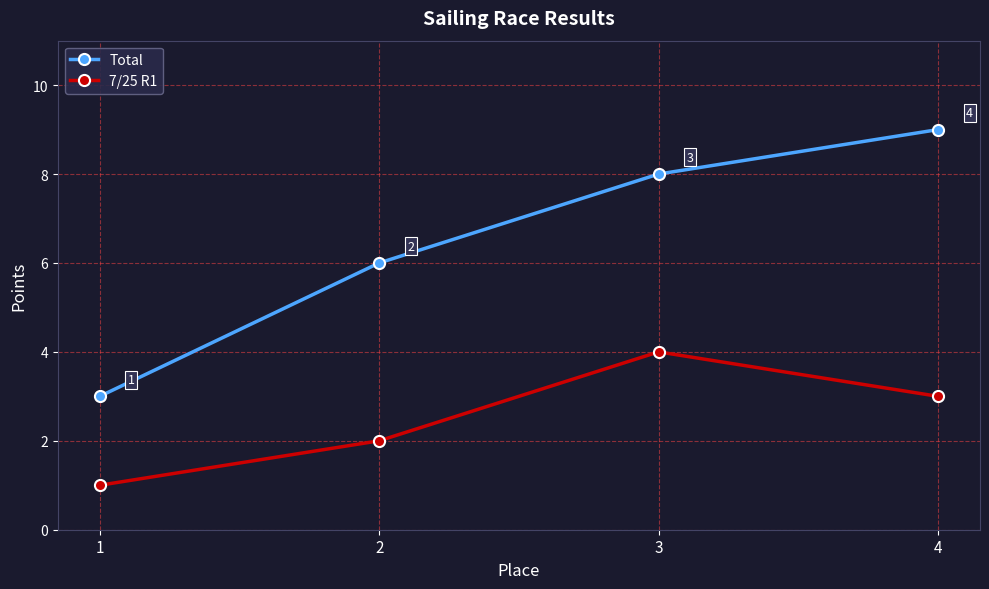

True or false: 7/25 R1 and Total intersect in this chart.

False